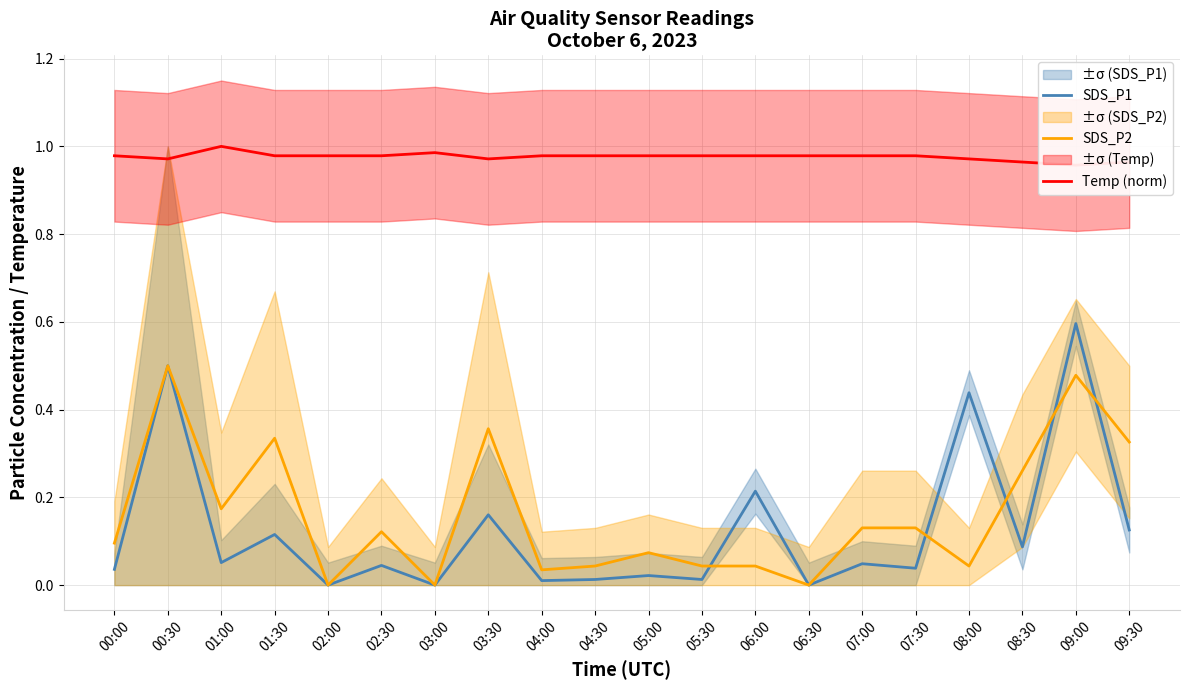

True or false: Temp (norm) has more than 1 interior local peaks.

True